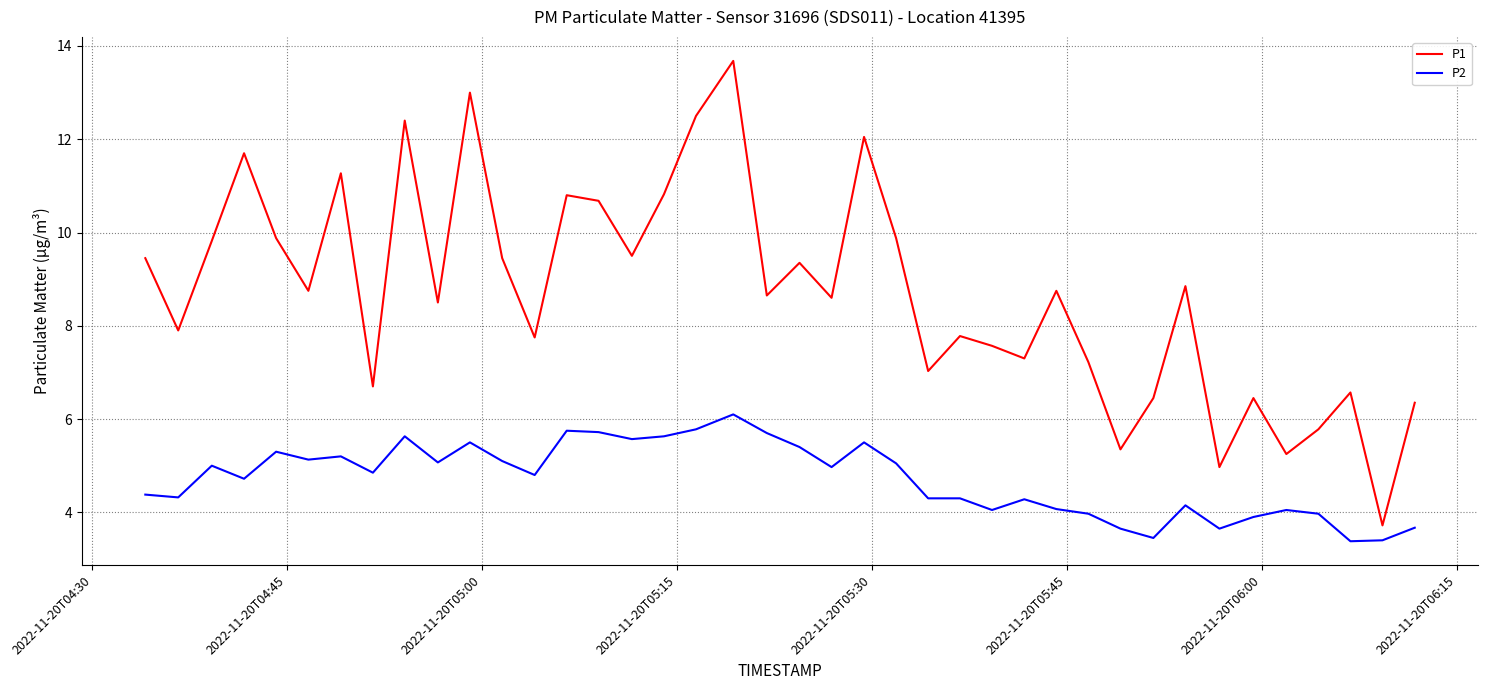

True or false: P2 and P1 intersect in this chart.

False